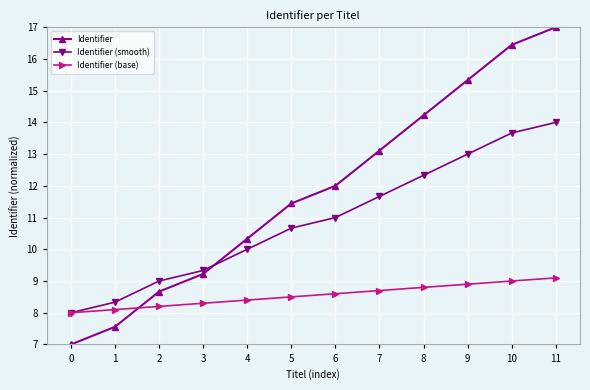

At which category is the sum across all series the highest?

11